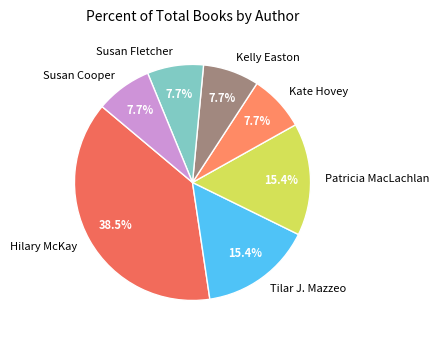

True or false: Susan Fletcher accounts for 1% of the total.

False